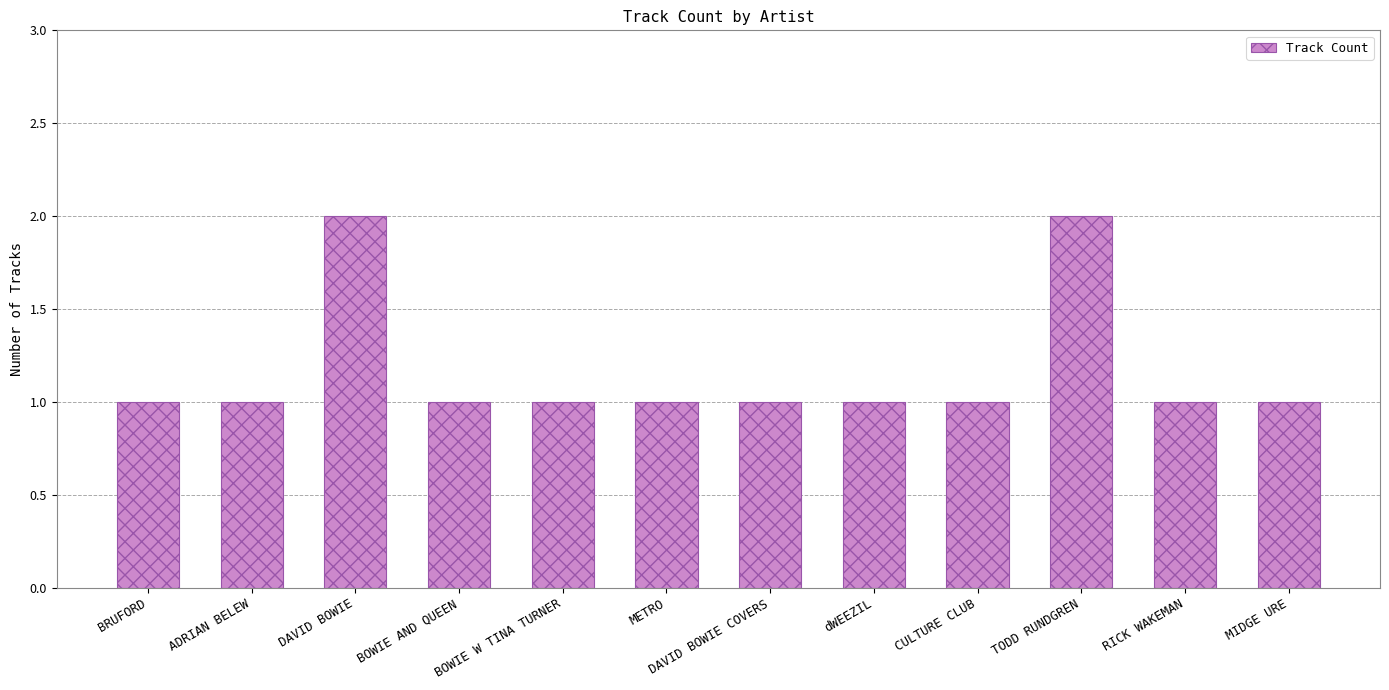

How many bars are there in total?

12